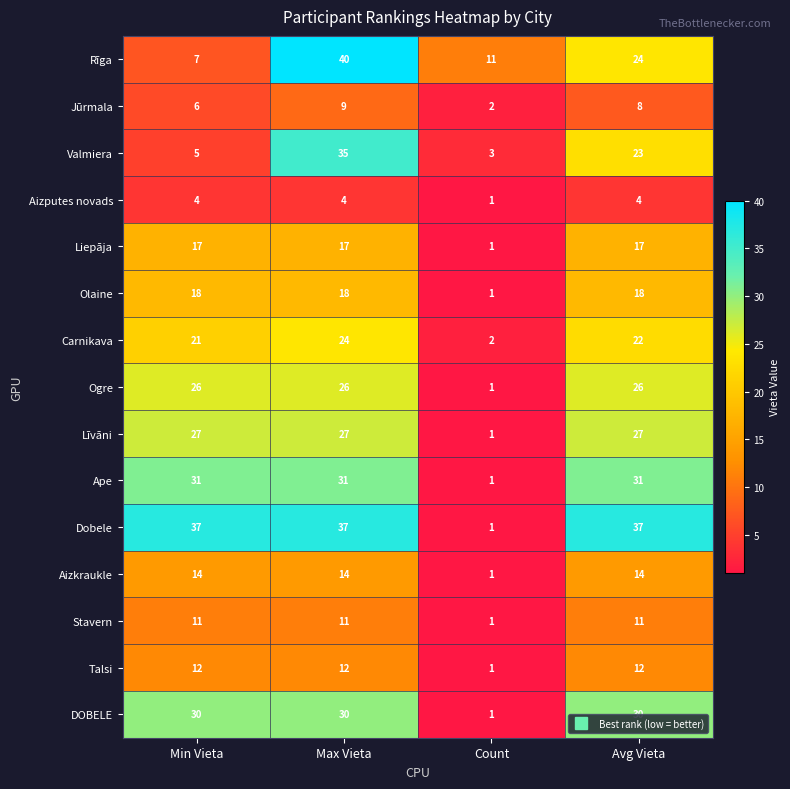

Rank the series at Max Vieta from lowest to highest value.

Aizputes novads, Jūrmala, Stavern, Talsi, Aizkraukle, Liepāja, Olaine, Carnikava, Ogre, Līvāni, DOBELE, Ape, Valmiera, Dobele, Rīga